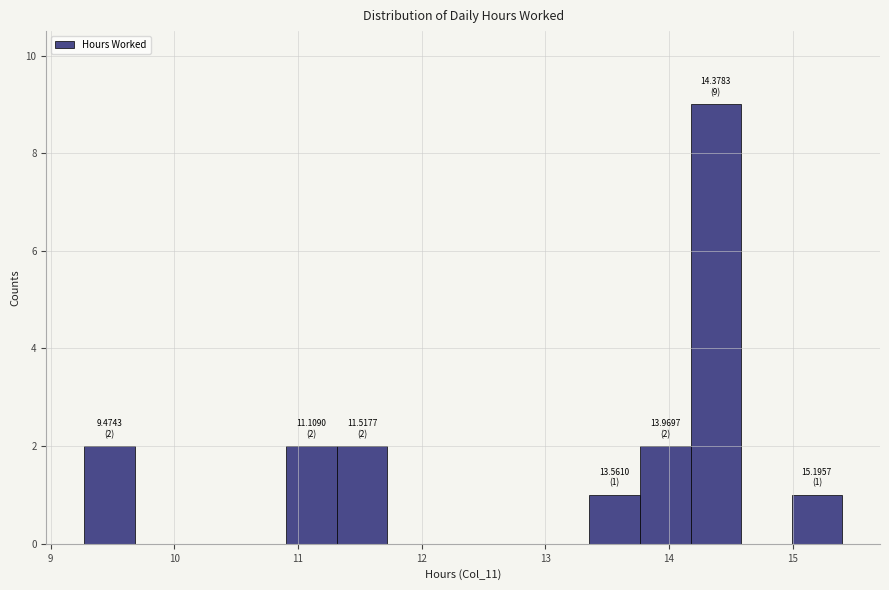

Over which range of the x-axis is the bar tallest?

14.2 to 14.6